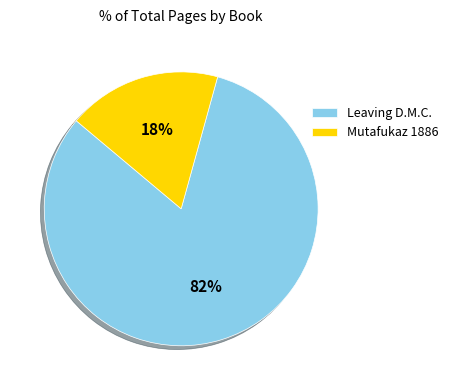

The Leaving D.M.C. slice represents 75% of the pie. True or false?

False